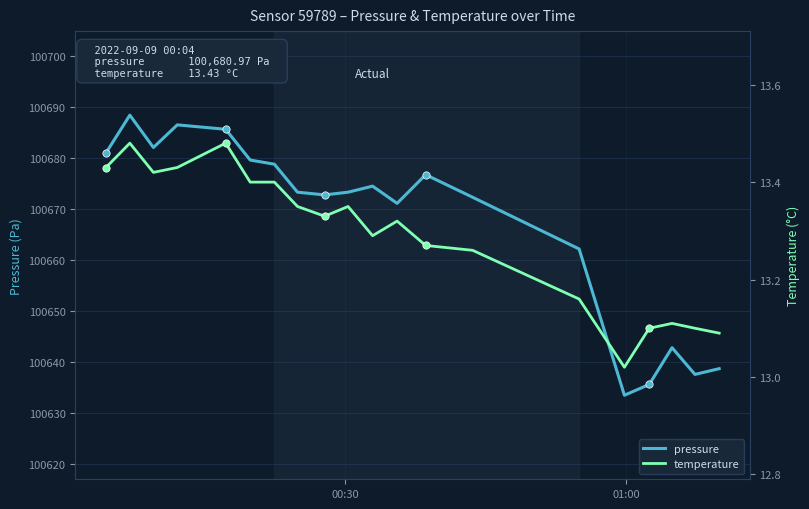

Which series has the largest Y range (max minus min)?

pressure